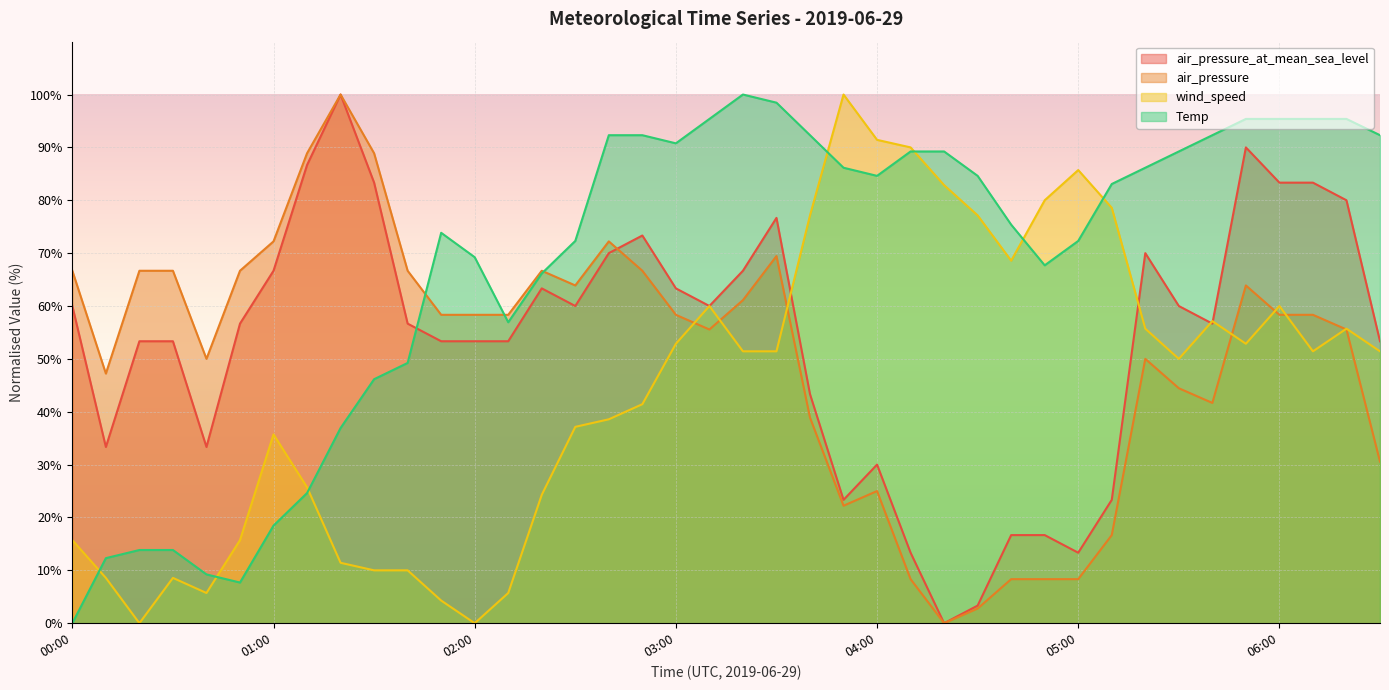

Rank the series at 01:40 from highest to lowest value.

air_pressure, air_pressure_at_mean_sea_level, Temp, wind_speed